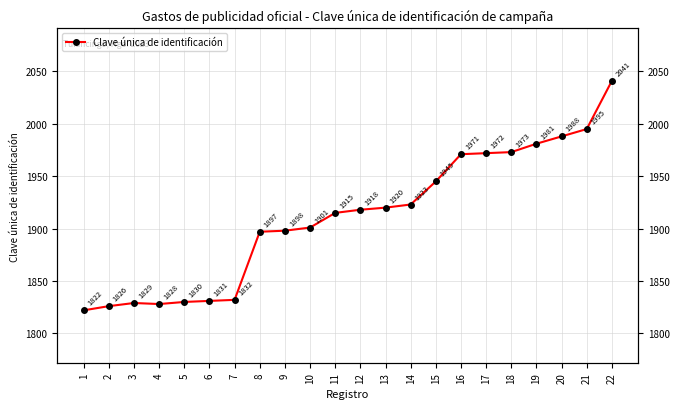

What is the value of the 10th point from the left?

1901